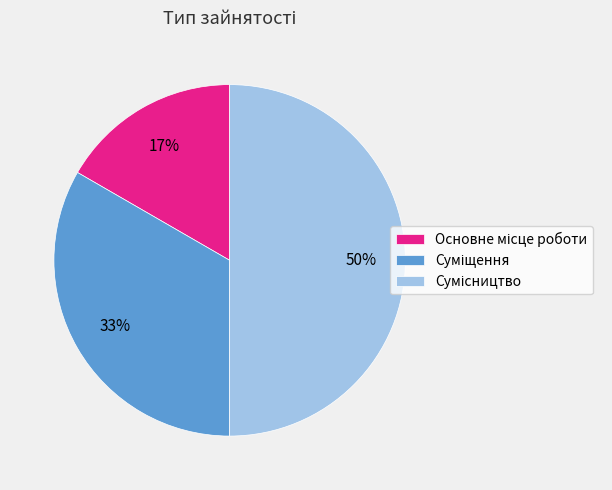

Count the number of slices in the pie.

3